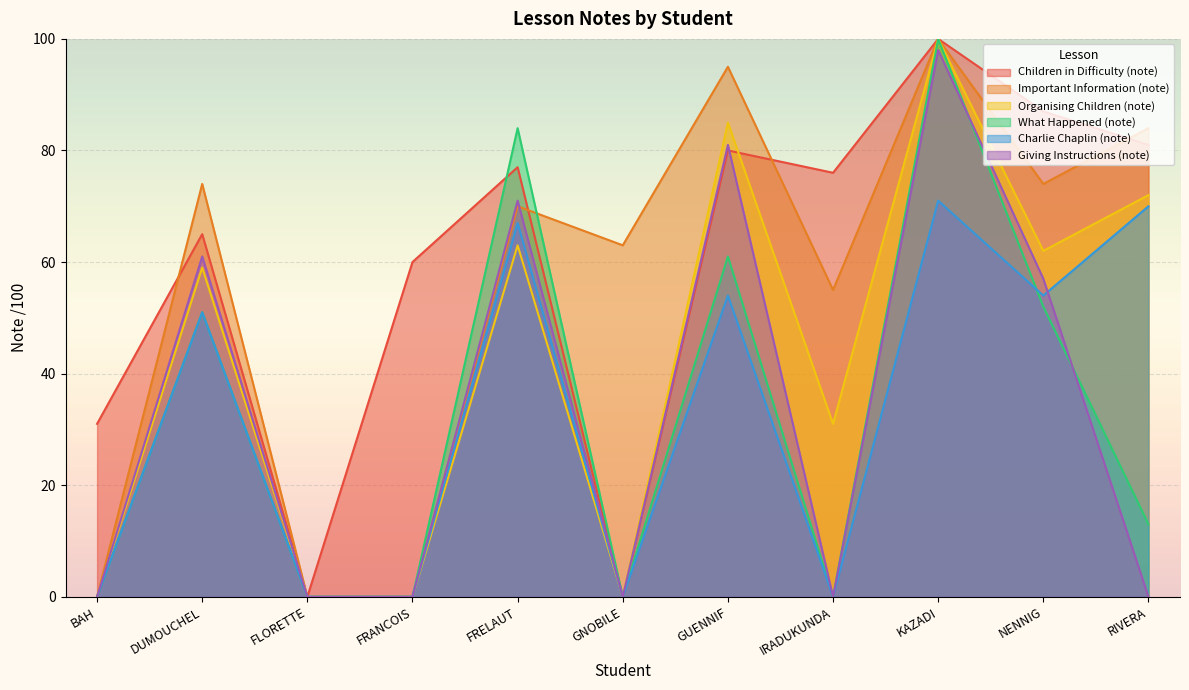

How many lines are shown in the chart?

6